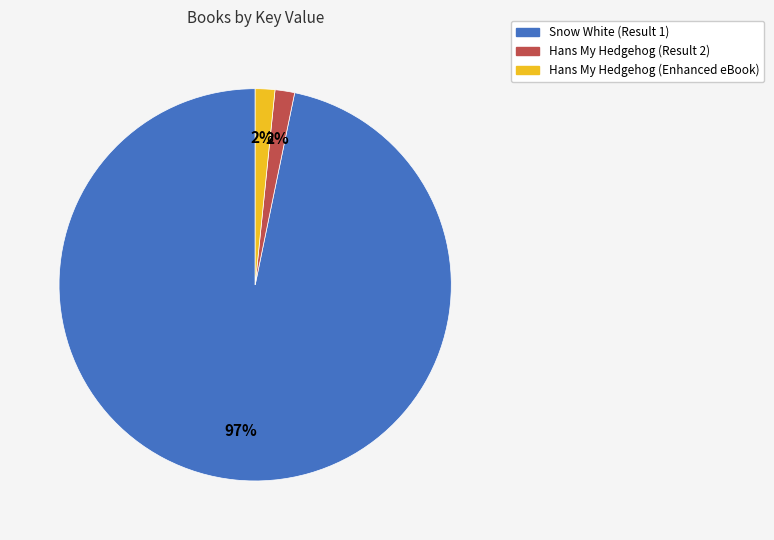

What is the largest slice in the pie chart?

Snow White (Result 1)